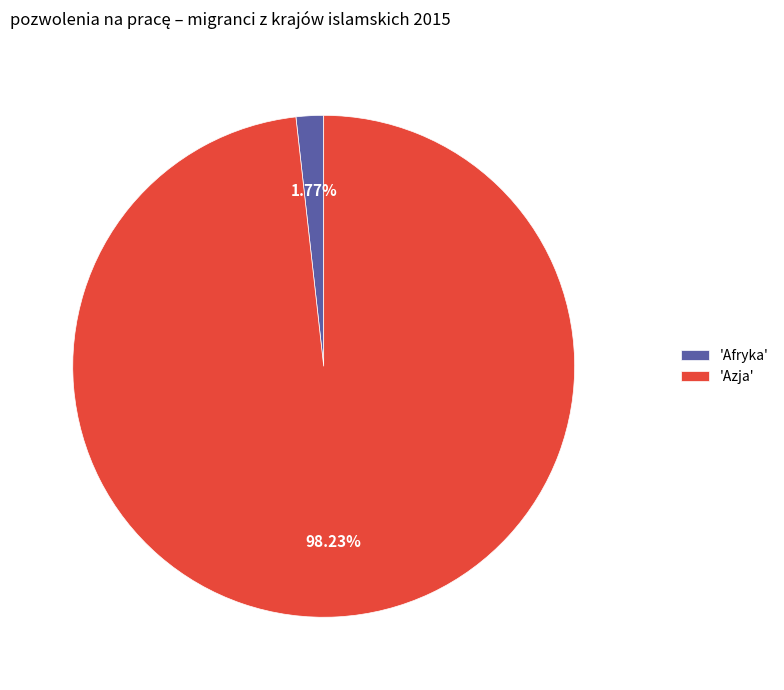

Count the number of slices in the pie.

2